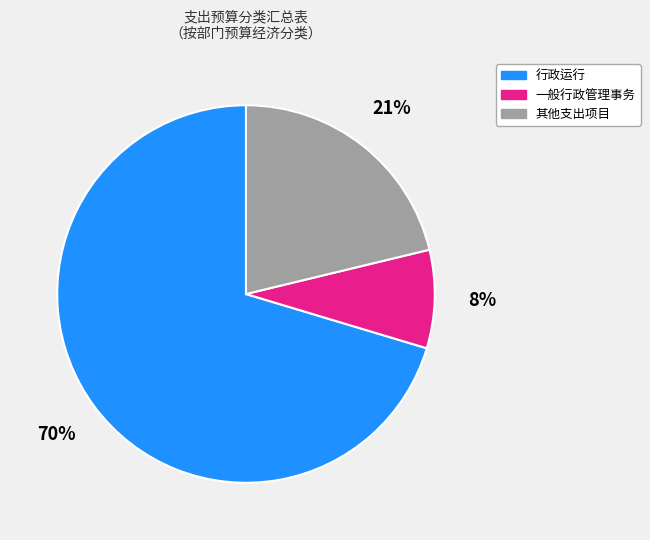

To the nearest percent, what is the average slice percentage?

33%